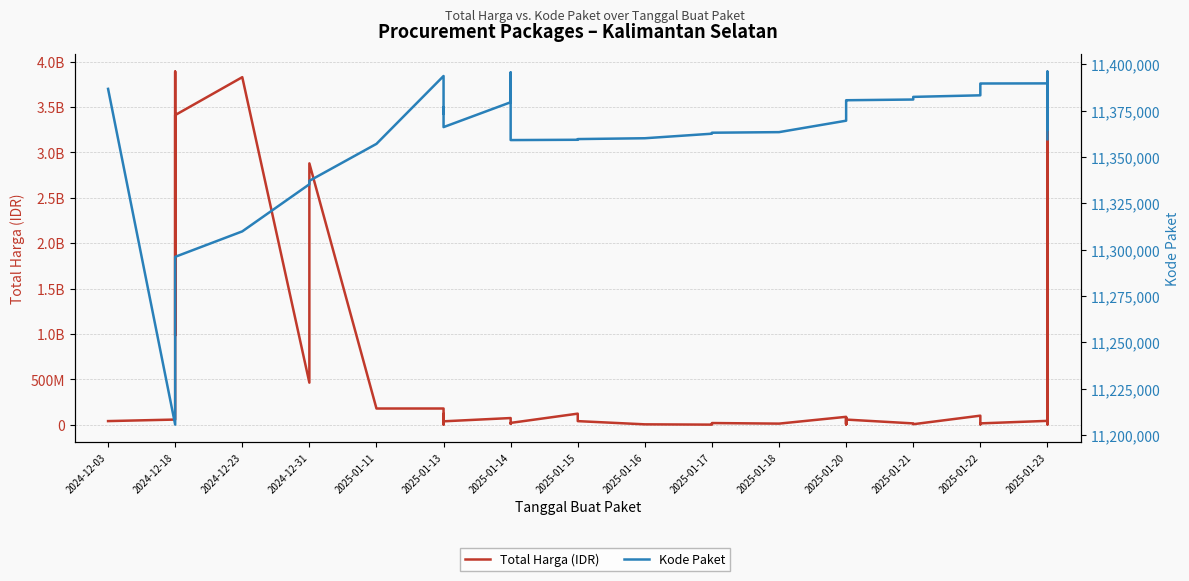

Rank the series by their maximum value, from highest to lowest.

Total Harga (IDR), Kode Paket